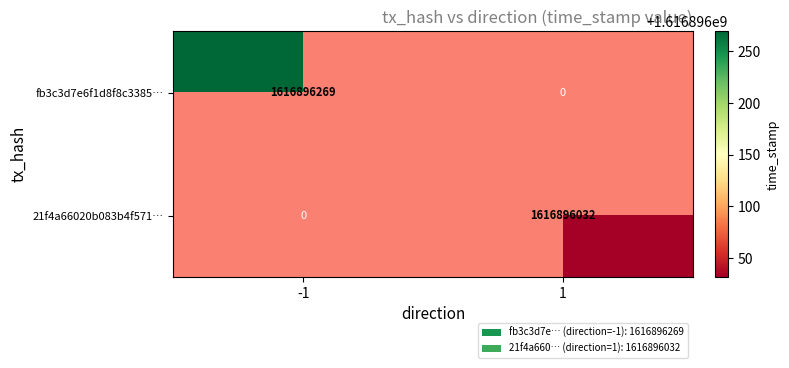

Between direction_1 and direction_-1, which is larger?

direction_-1